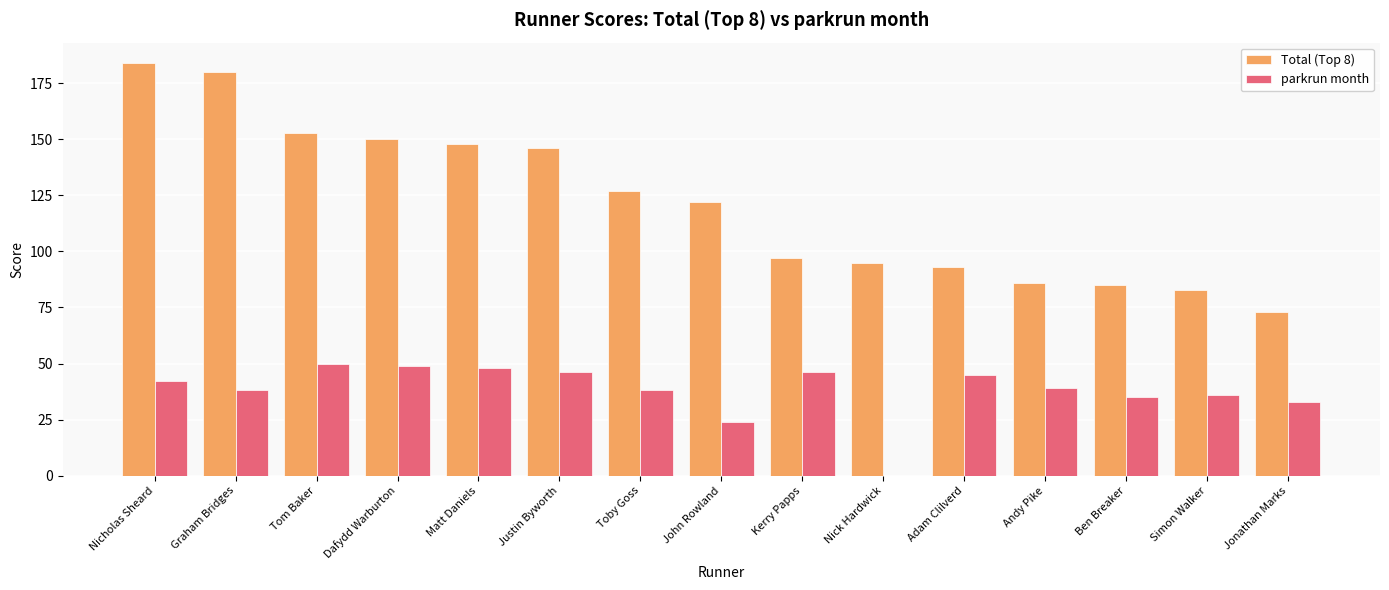

What is the average value of the Total (Top 8) series?

121